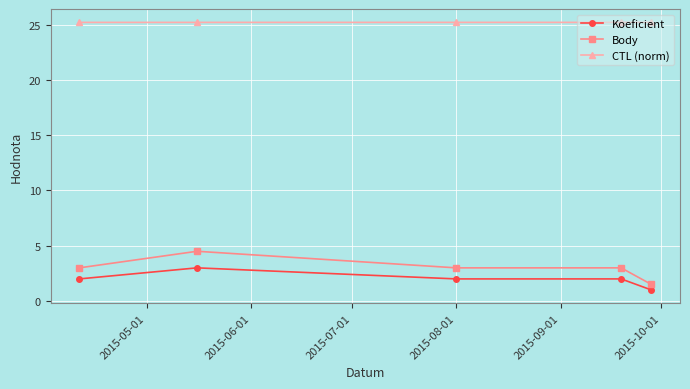

What is the maximum value for Body?

4.5